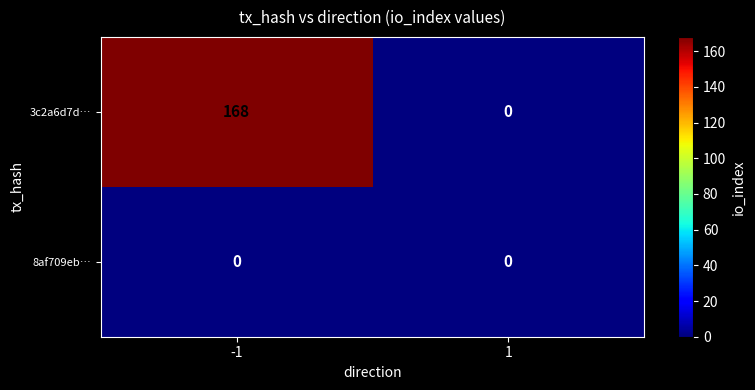

Reading left to right, transcribe all the data shown in this chart.

3c2a6d7d…: -1=168	1=0
8af709eb…: -1=0	1=0